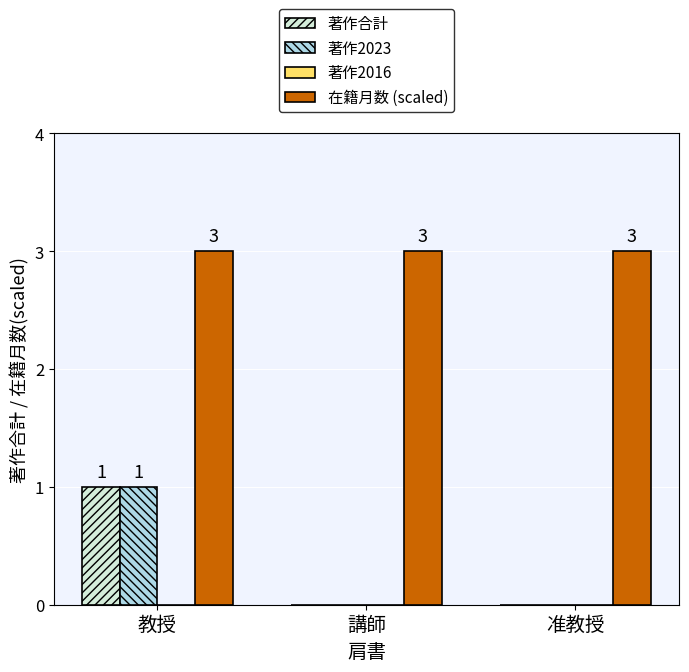

Are the bars grouped side by side (vs. stacked)?

Yes